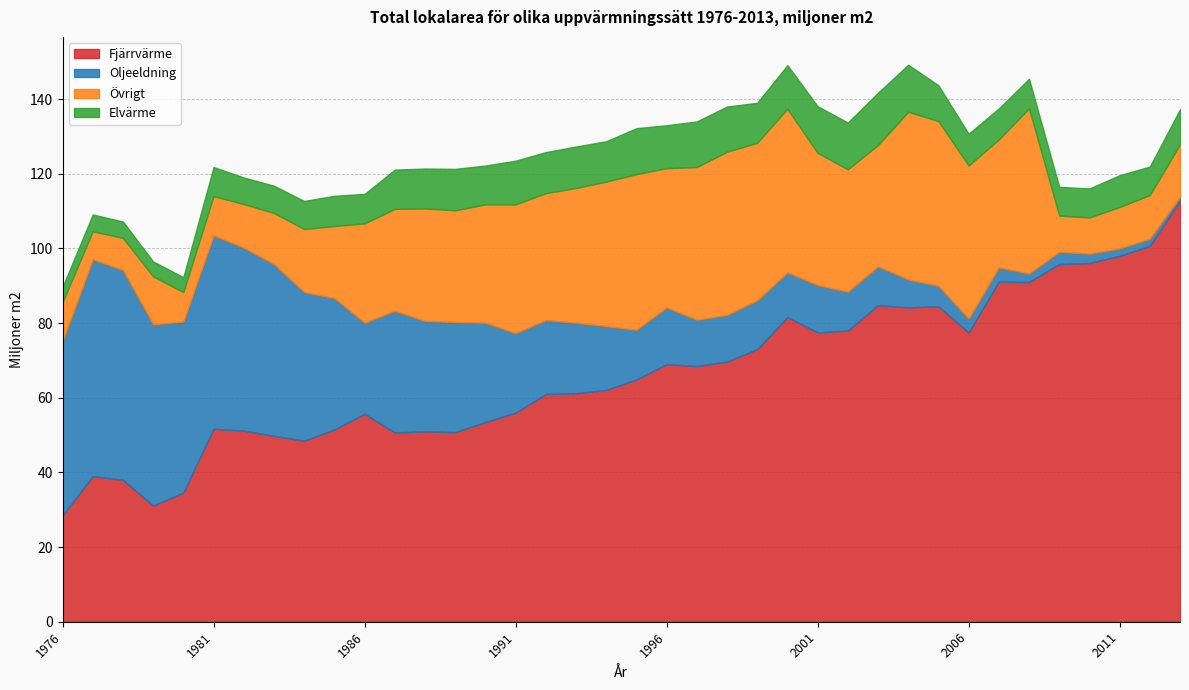

What is the difference between the maximum and minimum values in the Övrigt series?

37.4